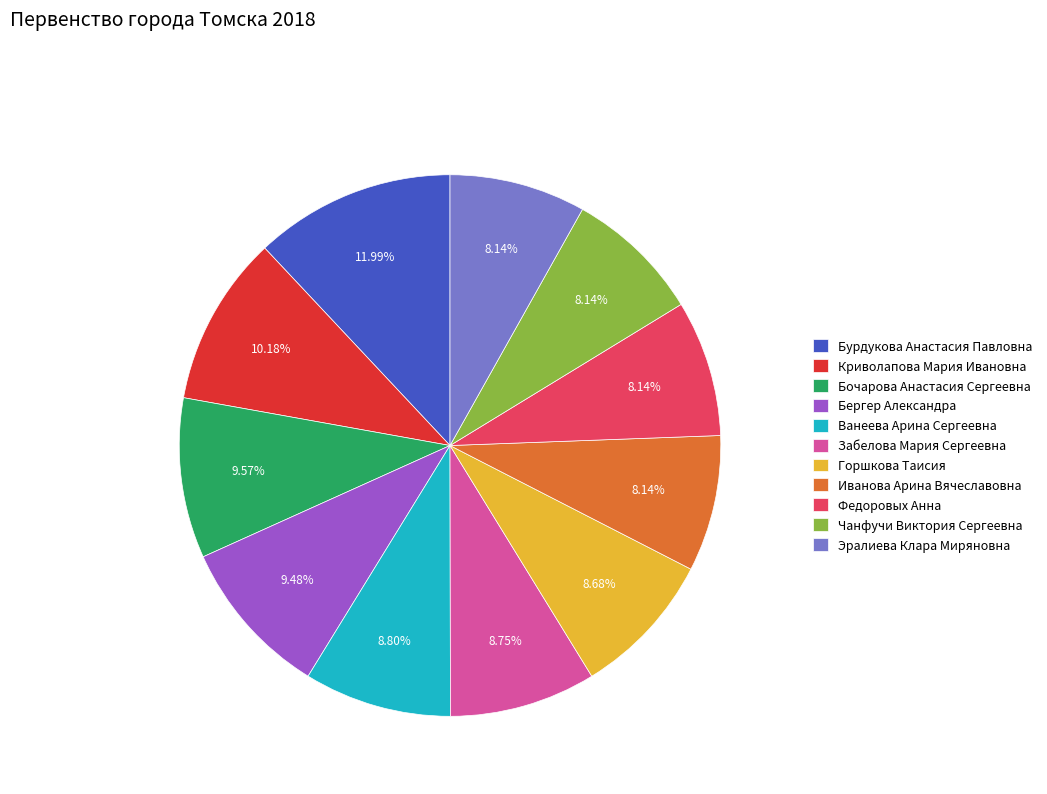

Combined, do Бочарова Анастасия Сергеевна and Иванова Арина Вячеславовна account for over 50%?

No